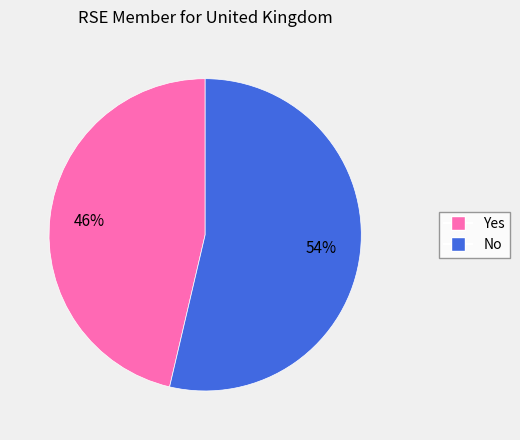

Is the sum of No and Yes greater than half?

Yes